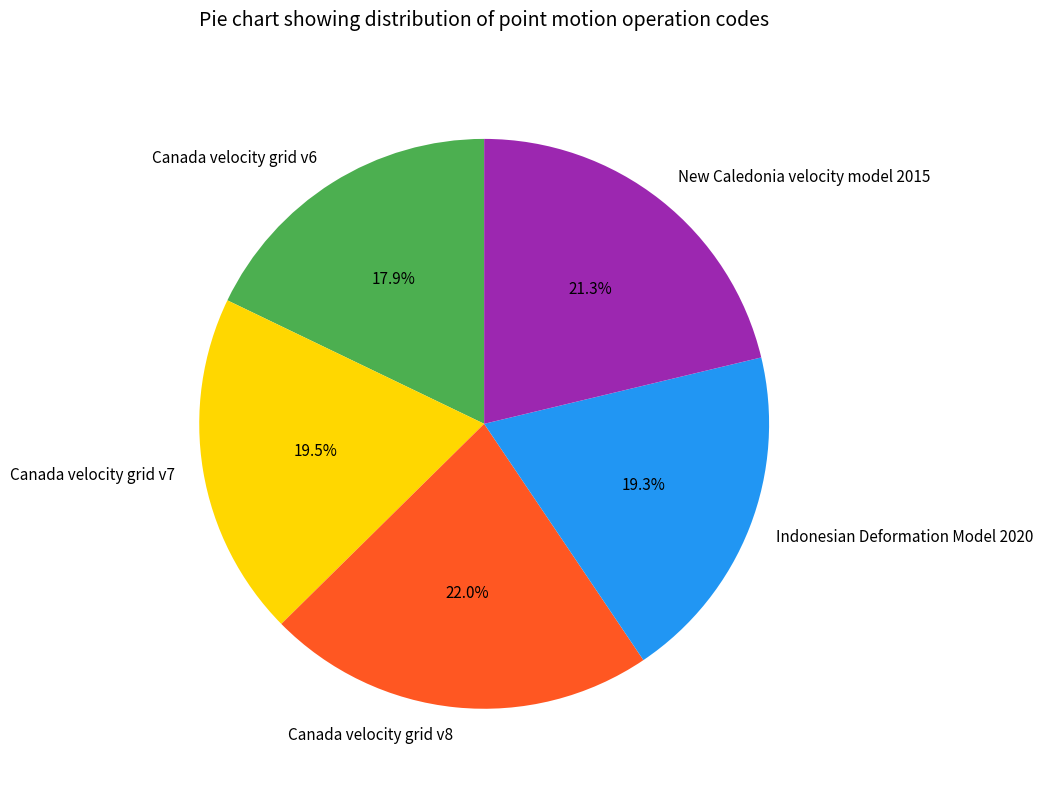

Approximately how many times larger is the value at Canada velocity grid v6 compared to Canada velocity grid v7?

0.9